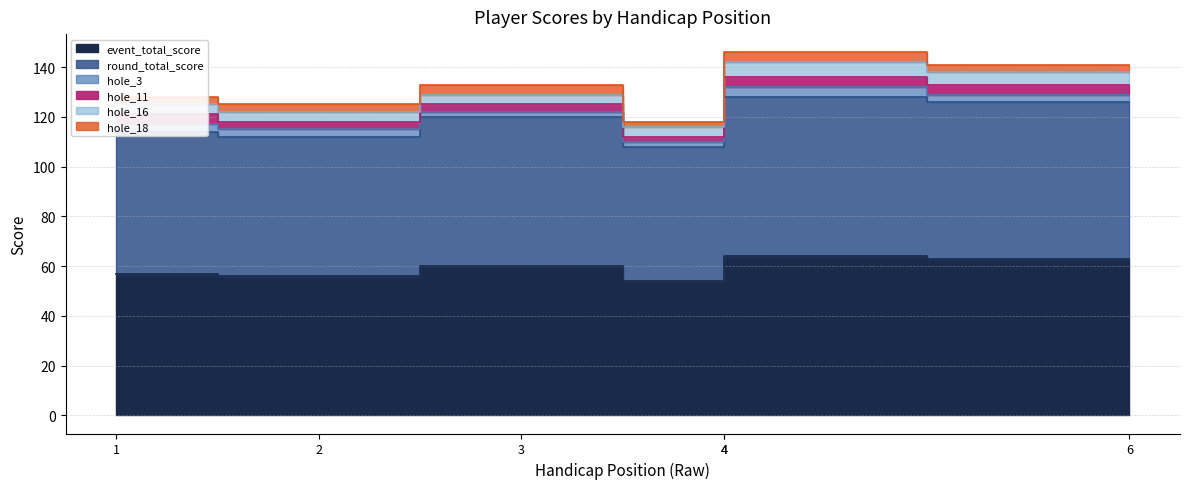

How many lines are shown in the chart?

6